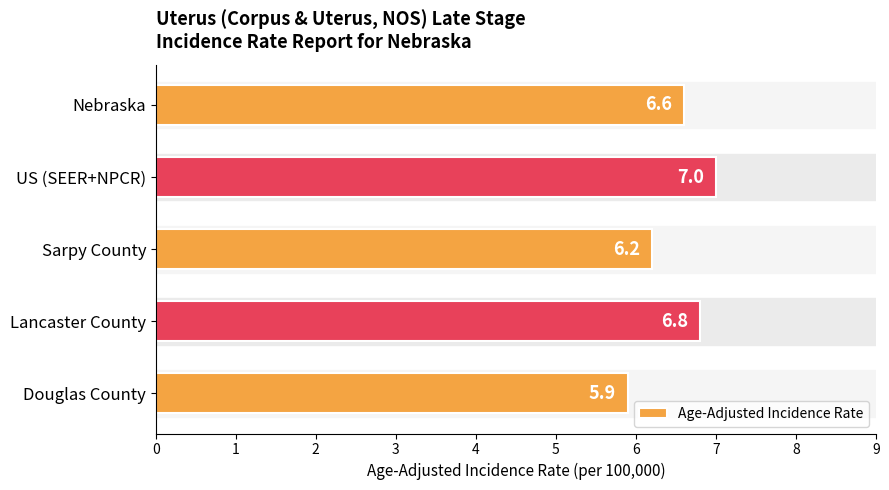

What is the change in value from Nebraska to Sarpy County?

-0.4